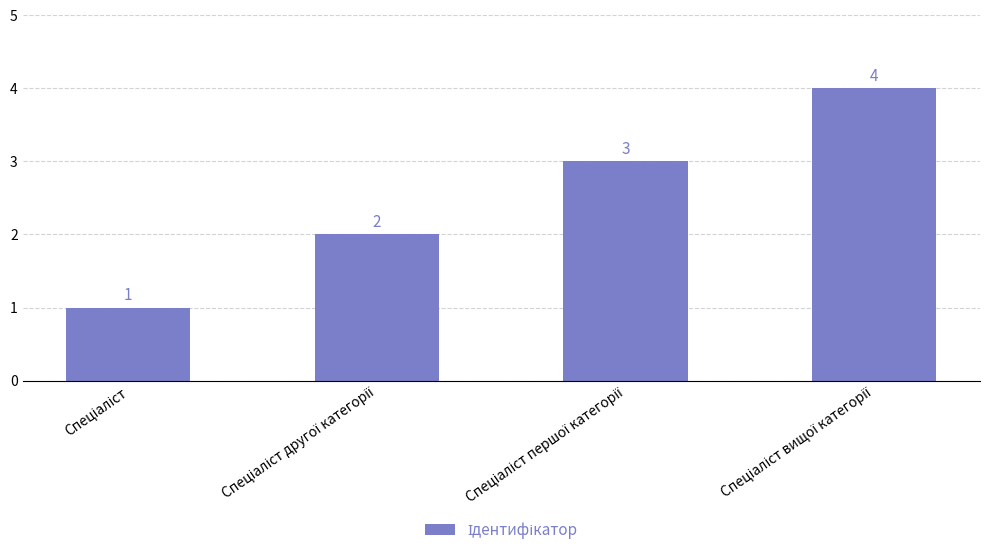

Count the values in the range 2 to 4.

3